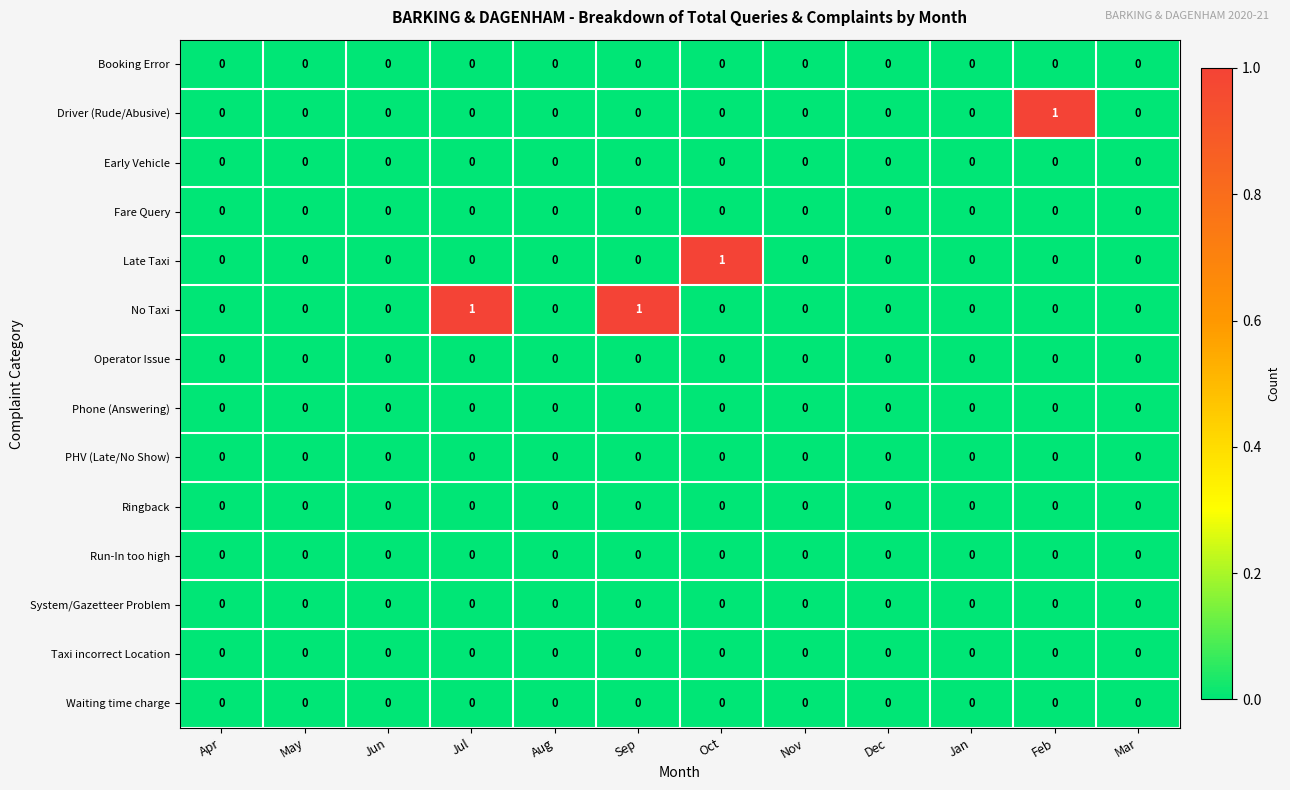

How many data points does each series have?

12